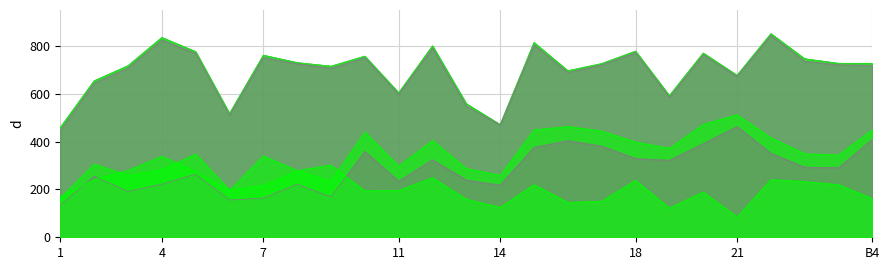

Is the value of D at 15 greater than the value of F2 at 13?

Yes